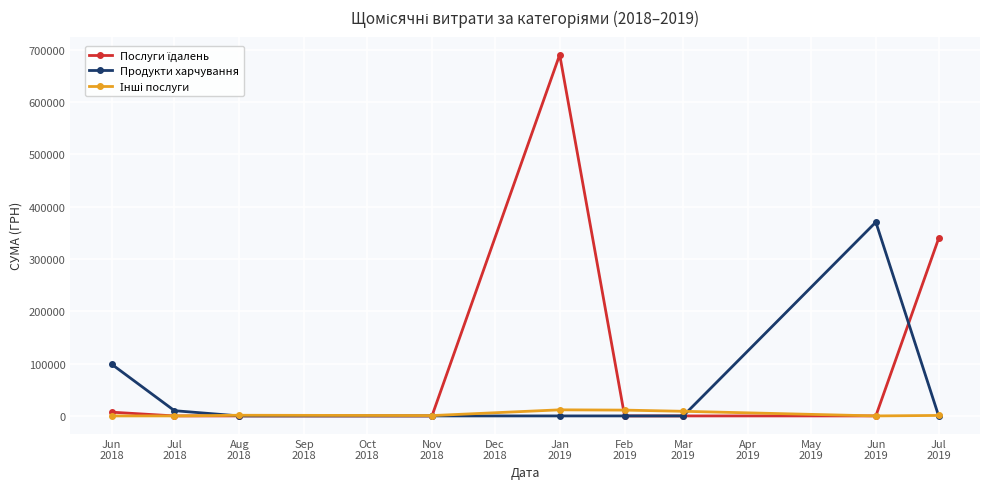

At how many categories does at least one series exceed 45444?

4